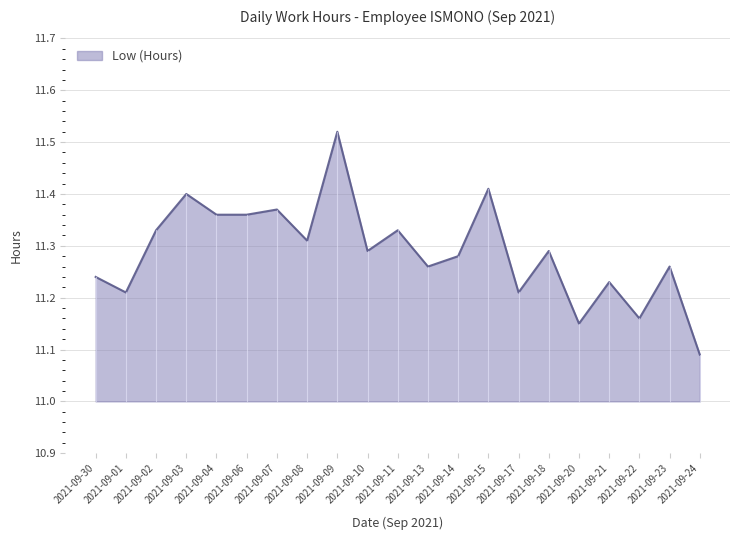

Which category has the lowest value across all series?

2021-09-24